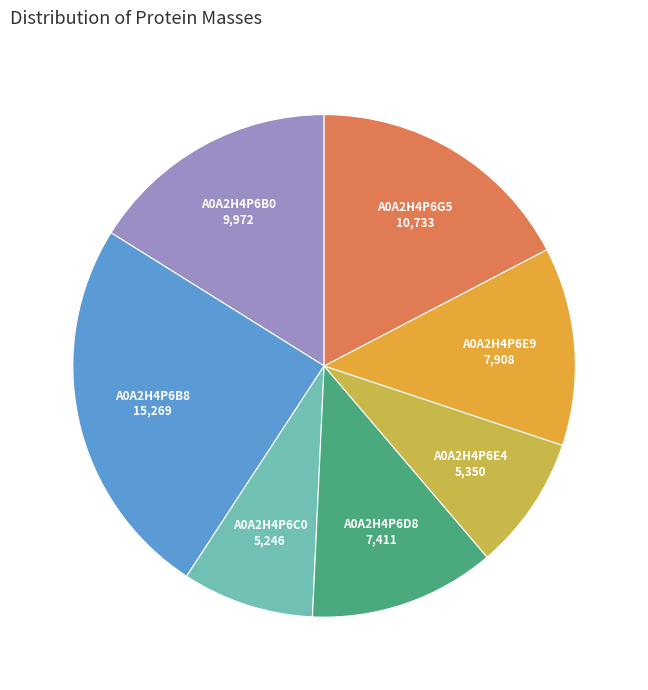

Between A0A2H4P6E9 and A0A2H4P6B0, which is larger?

A0A2H4P6B0